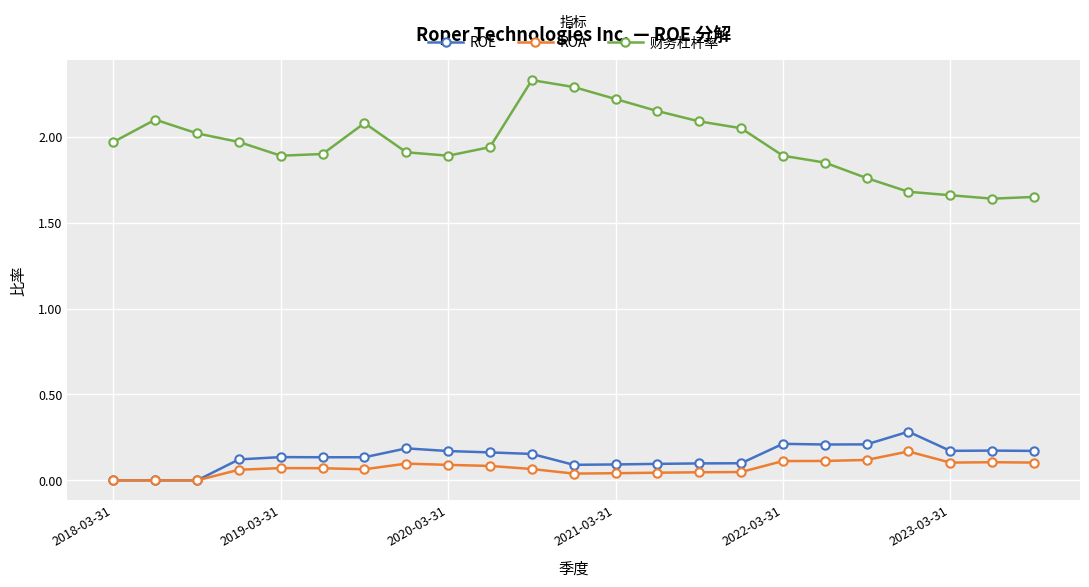

At how many categories does at least one series exceed 1?

23